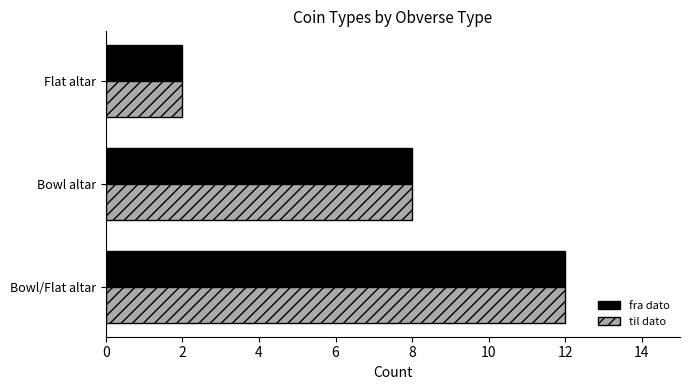

Where is til dato nearest to the value 7?

Bowl altar